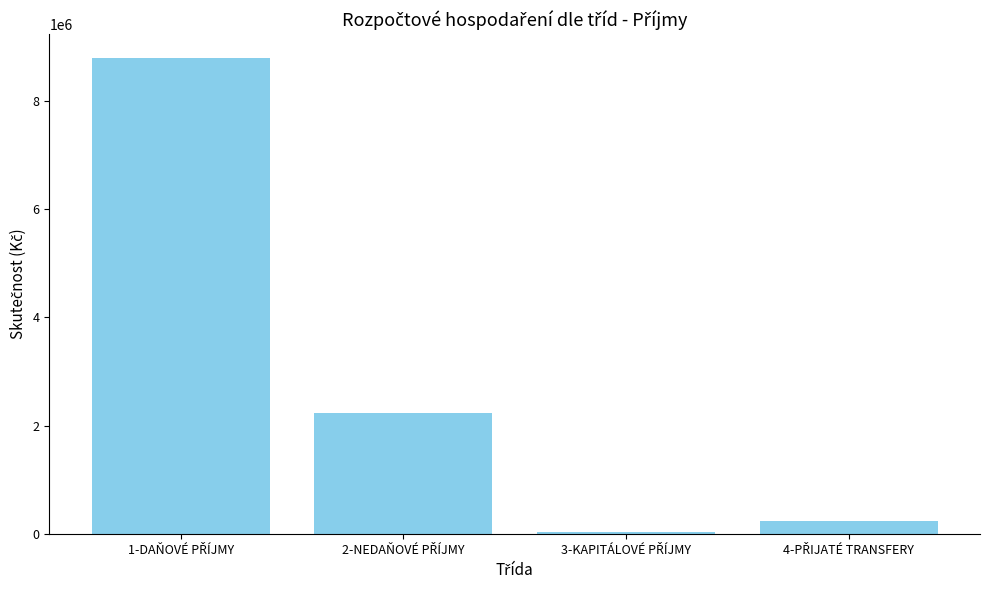

What is the value of the 1st bar from the left?

8790742.7